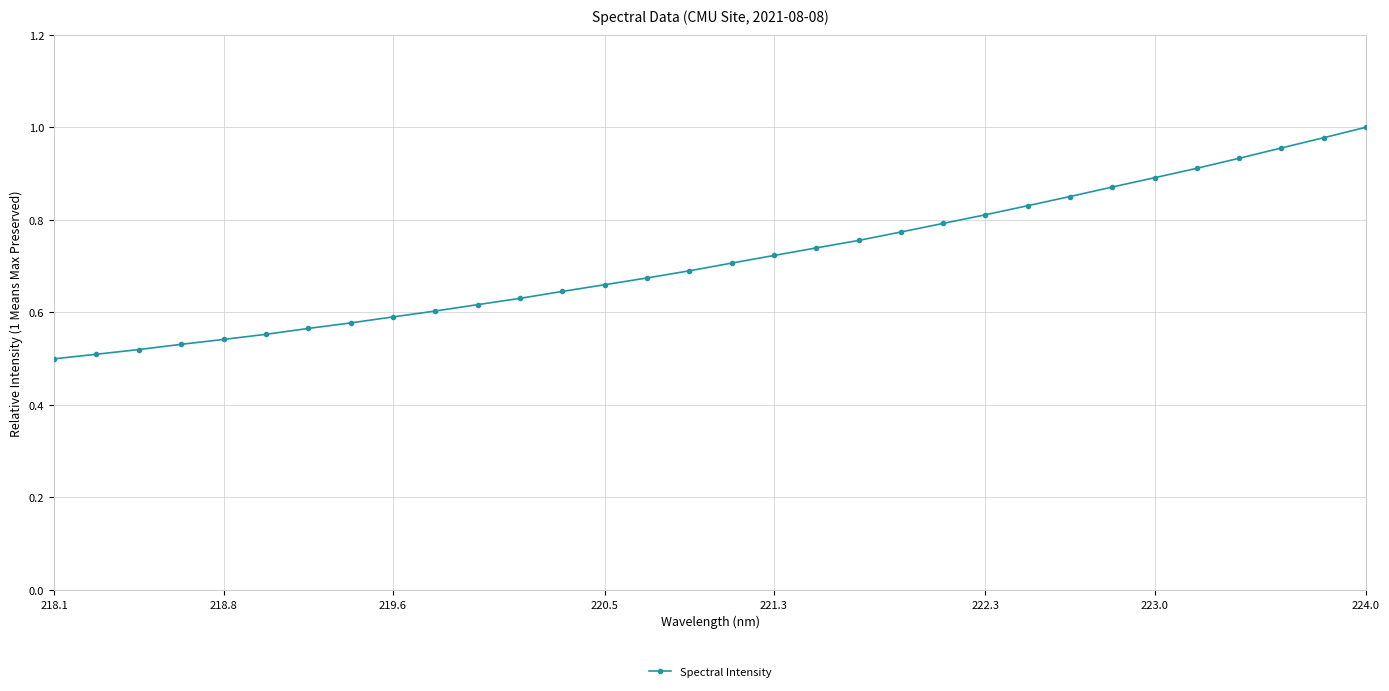

What is the sum of all values?

22.9